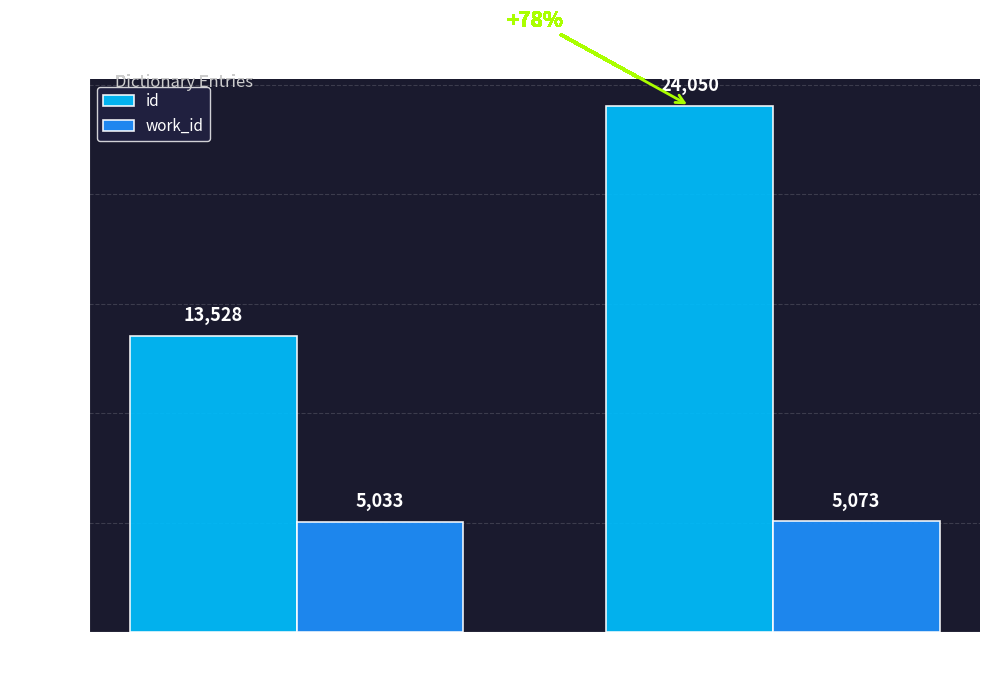

Is it true that work_id equals 5073 at Reading?

True